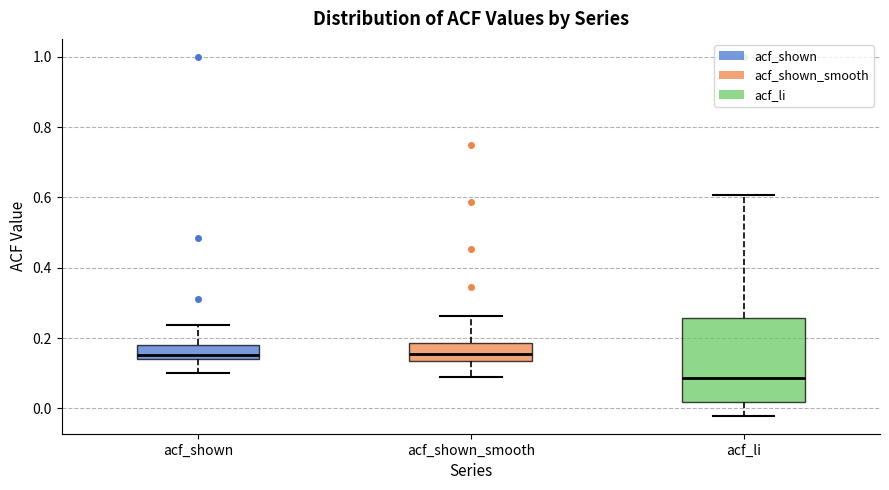

Reading left to right, read every box against the y-axis: the position of its median line, the range the box covers, and the ends of its whiskers. The values are not printed on the chart, so give them approximately, as read against the axis.

acf_shown: median 0.16, box 0.14 to 0.18, whiskers 0.10 to 0.24
acf_shown_smooth: median 0.16, box 0.14 to 0.18, whiskers 0.10 to 0.26
acf_li: median 0.08, box 0.02 to 0.26, whiskers -0.02 to 0.60